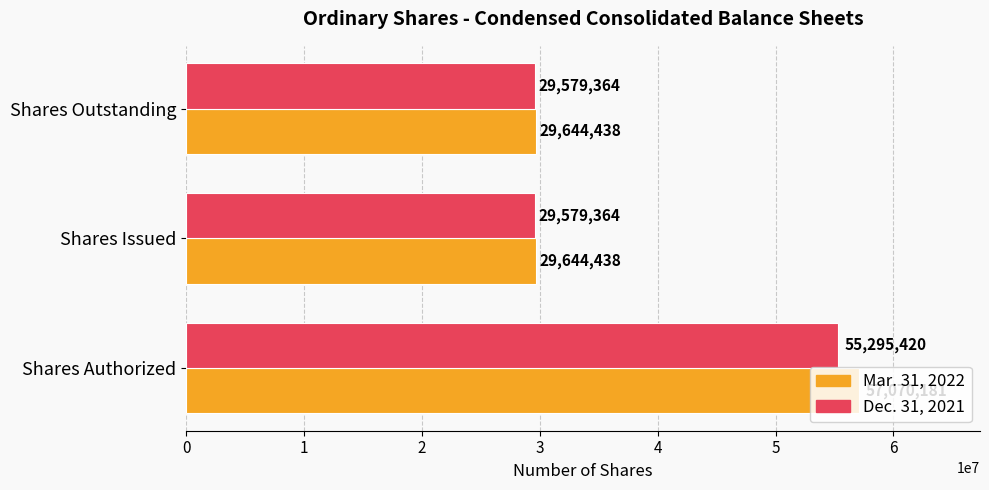

What is the spread (max minus min) of values at Shares Authorized?

1774761